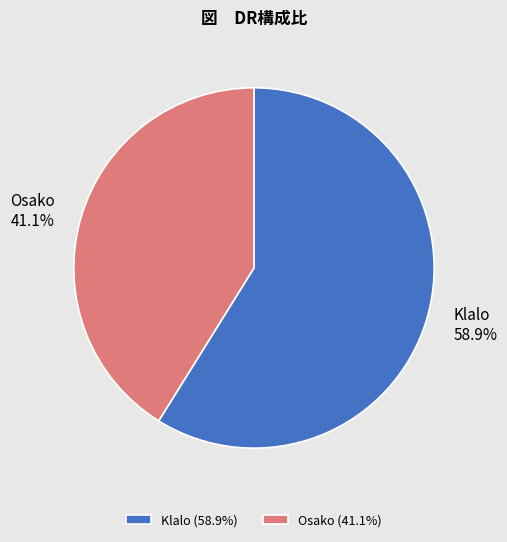

True or false: Osako accounts for 41% of the total.

True